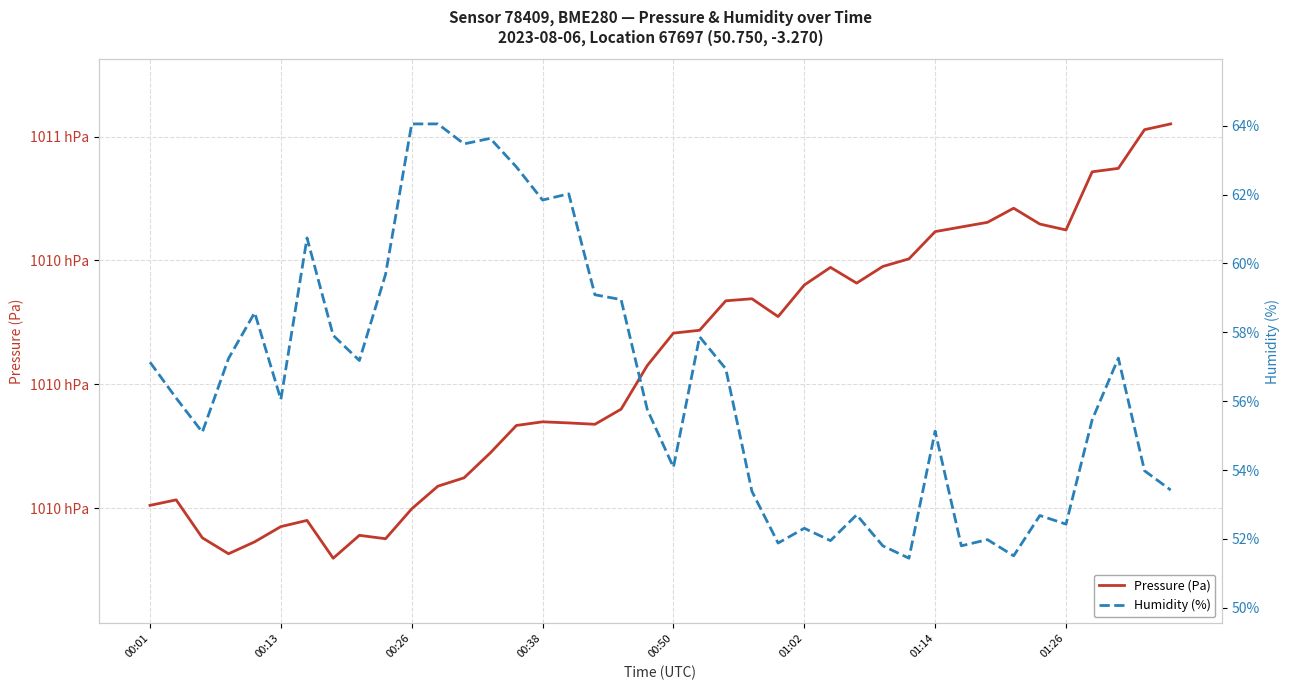

True or false: Pressure (Pa) has a value of 70341.5 at 32.

False